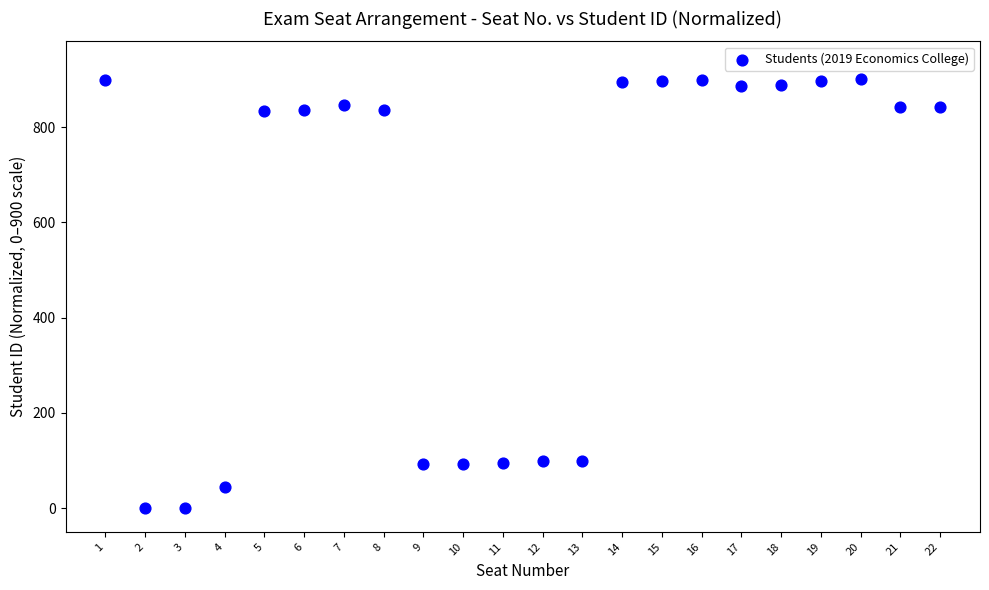

What is the range of X values (max minus min)?

21.0